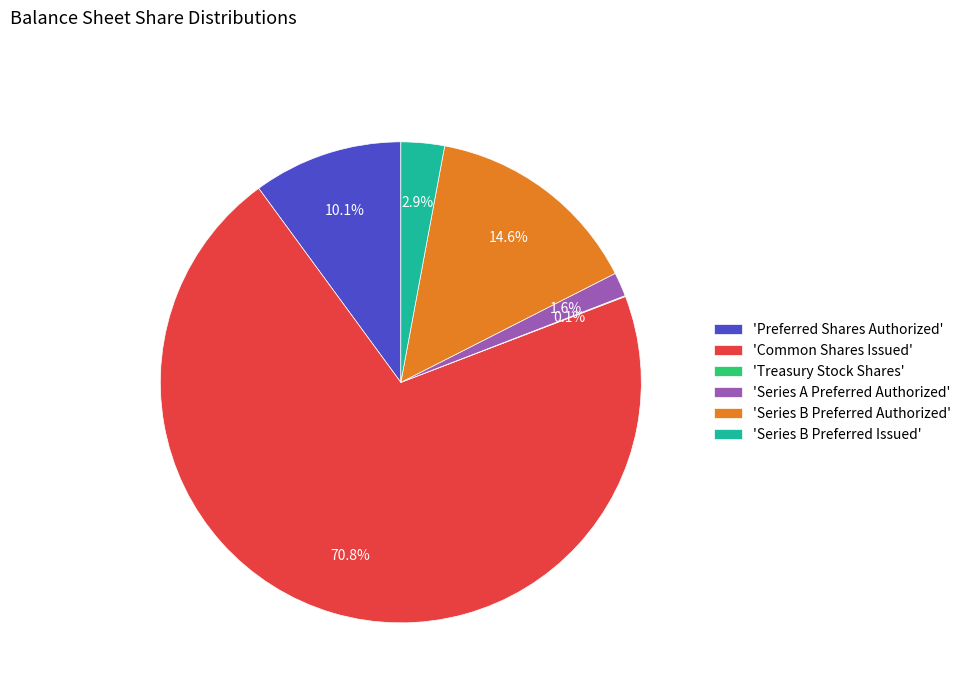

Between 'Series B Preferred Authorized' and 'Series B Preferred Issued', which is larger?

'Series B Preferred Authorized'